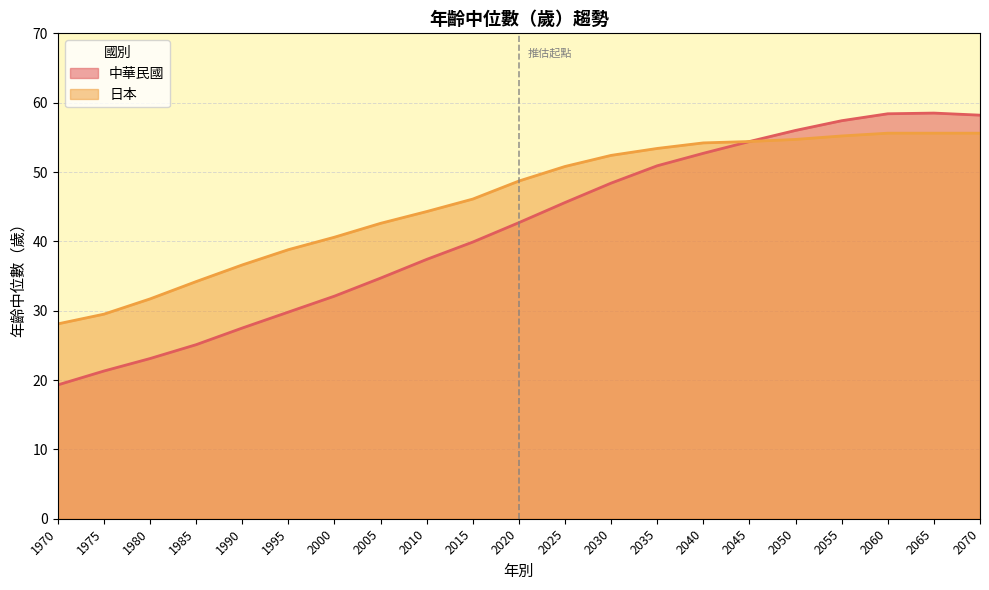

True or false: 日本 and 中華民國 cross at least once.

False